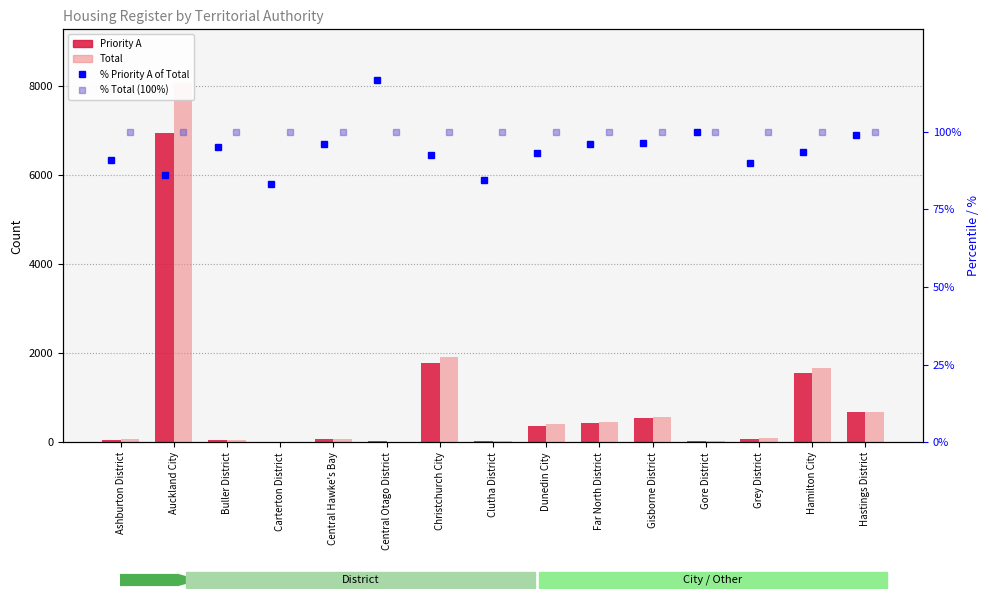

At which label does Priority A first exceed 81?

Auckland City